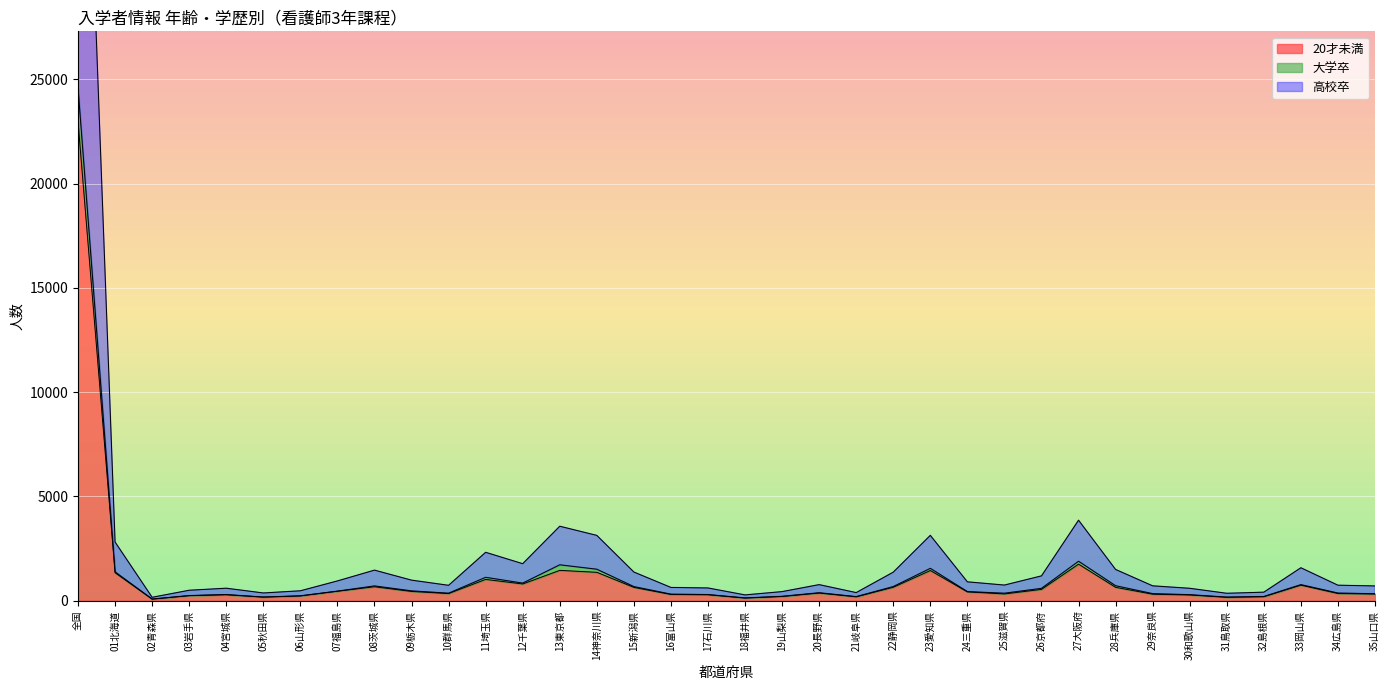

Does the chart display data point markers on the line(s)?

No